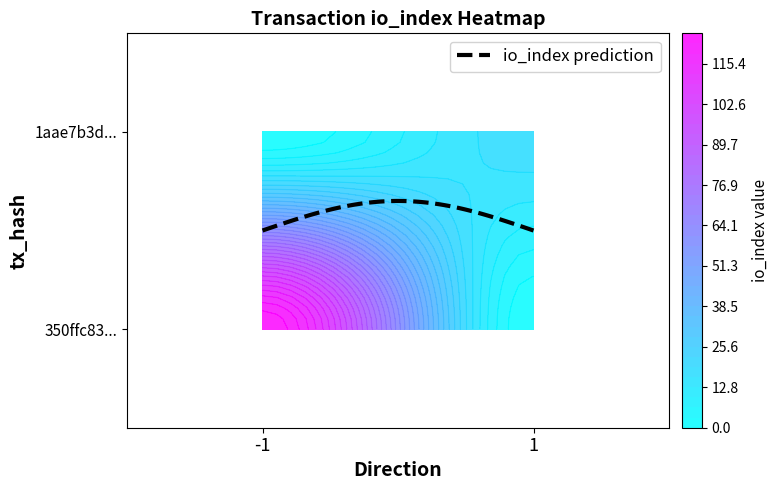

What is the total value across all series at io_index?

143